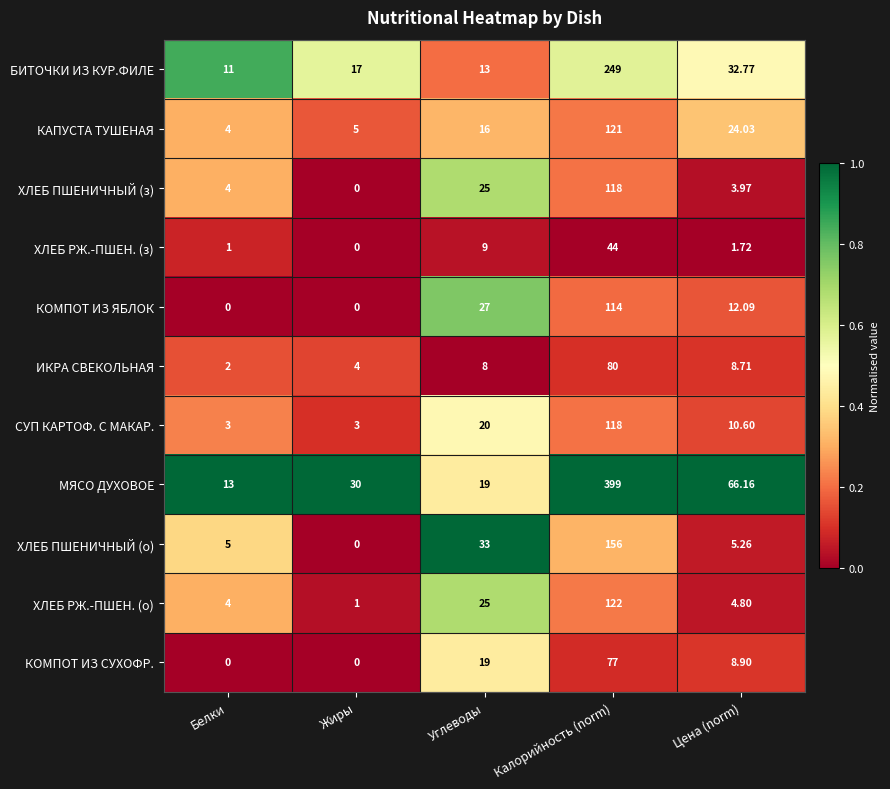

What is the total value across all series at Цена (norm)?

179.0